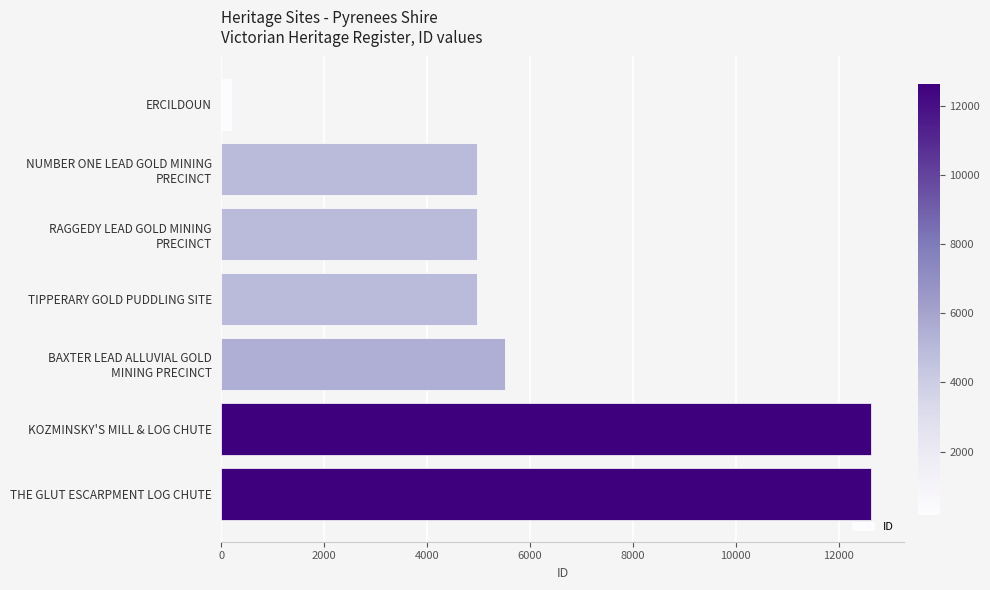

The value at THE GLUT ESCARPMENT LOG CHUTE is 20483. True or false?

False